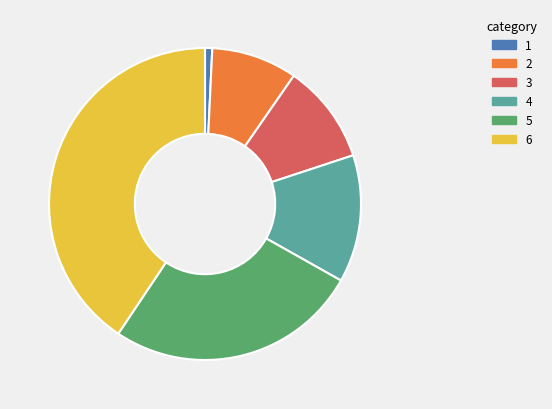

Is there any slice that represents more than half of the pie?

No